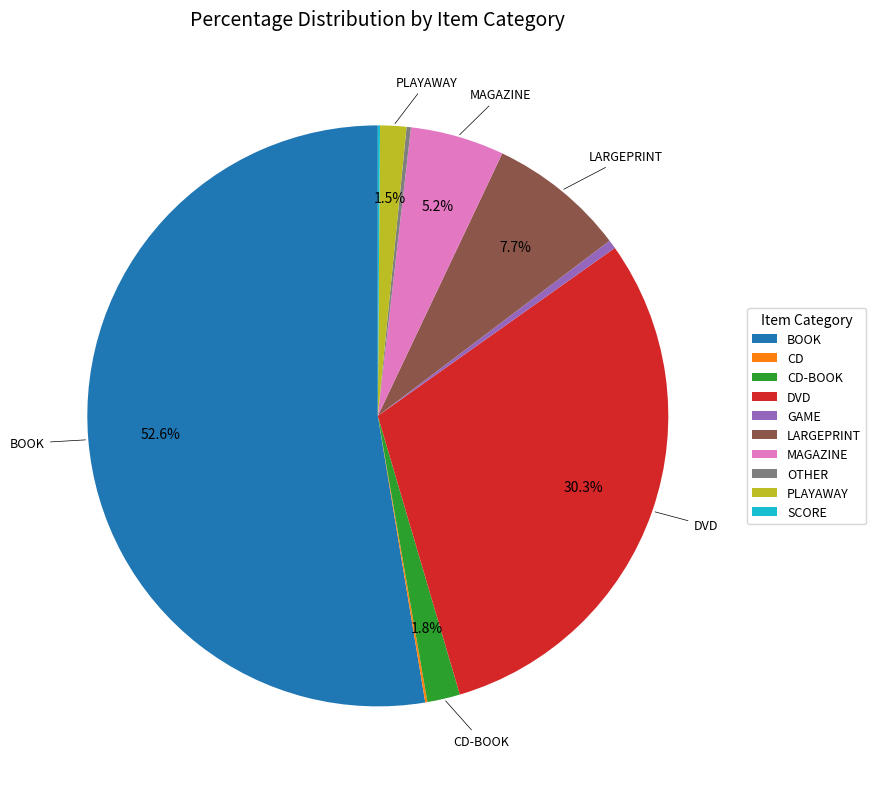

True or false: BOOK accounts for 53% of the total.

True